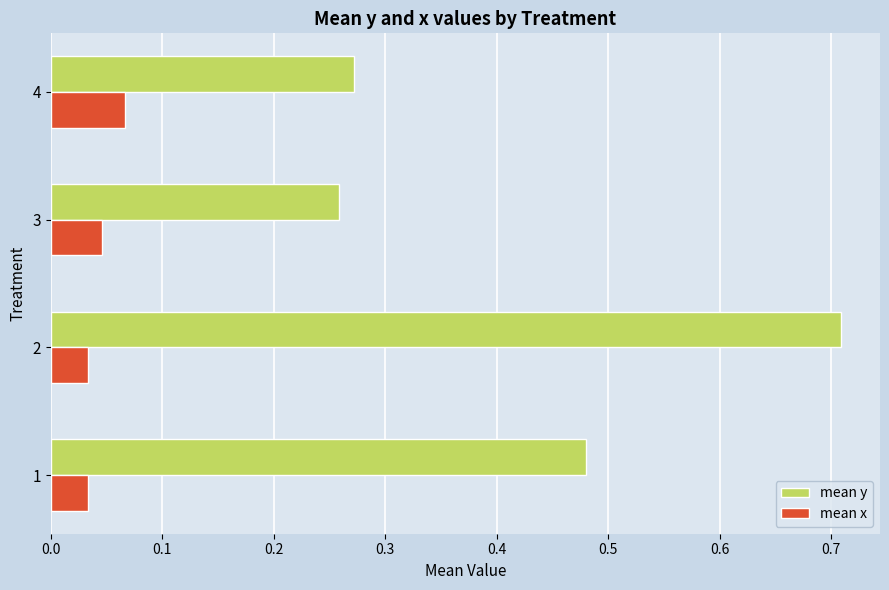

Rank the series by their maximum value, from lowest to highest.

mean x, mean y